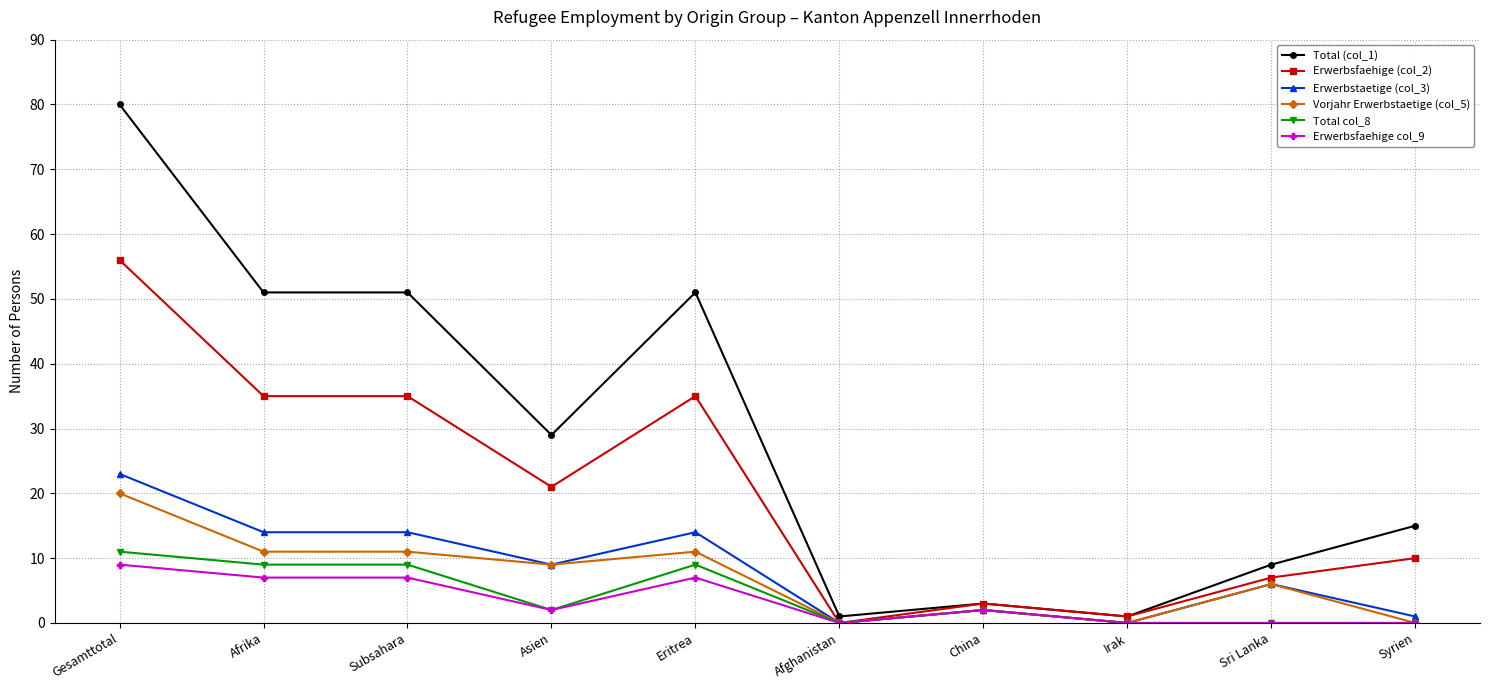

Which series has the largest range (max minus min)?

Total (col_1)